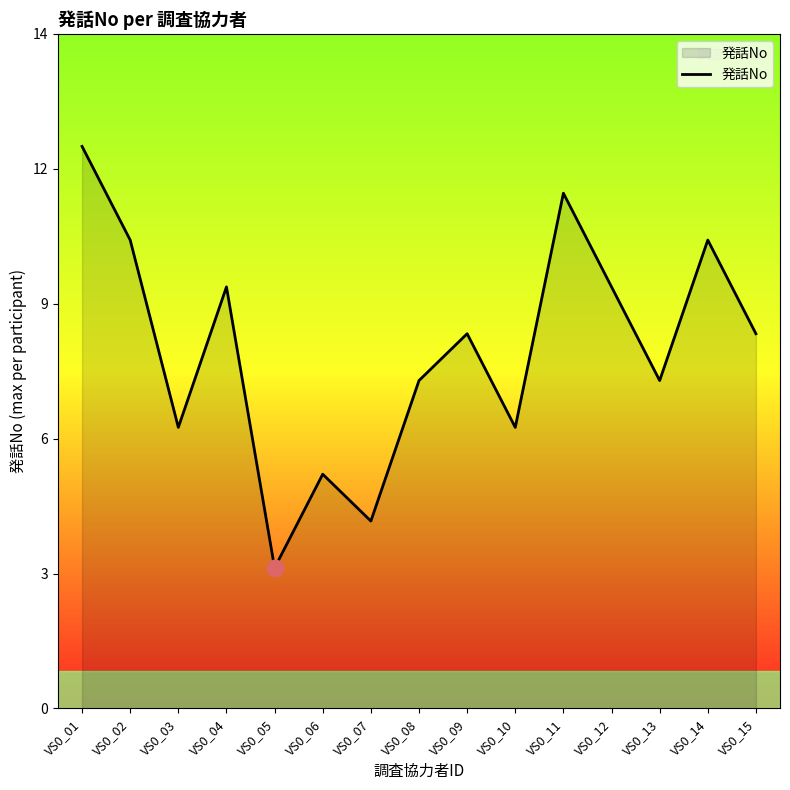

Is this an area chart (filled region under the line)?

Yes